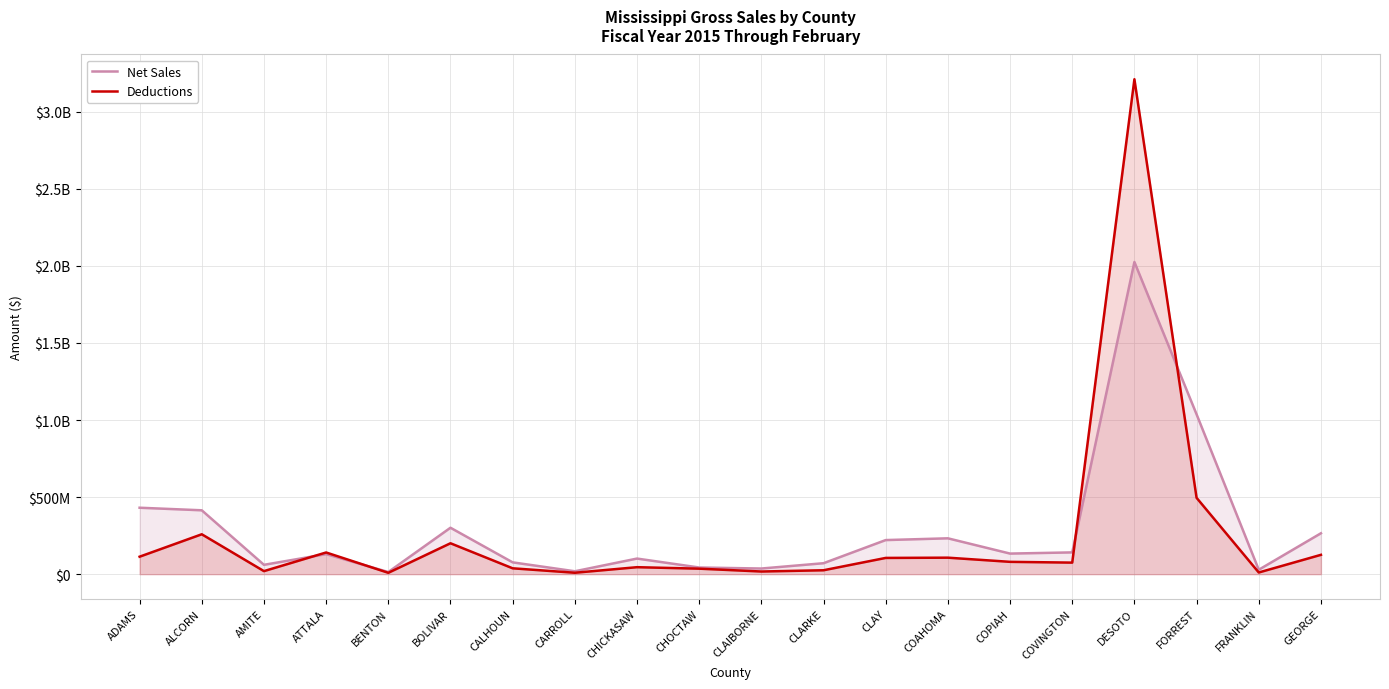

What is the difference between the Deductions values at BENTON and ALCORN?

250031349